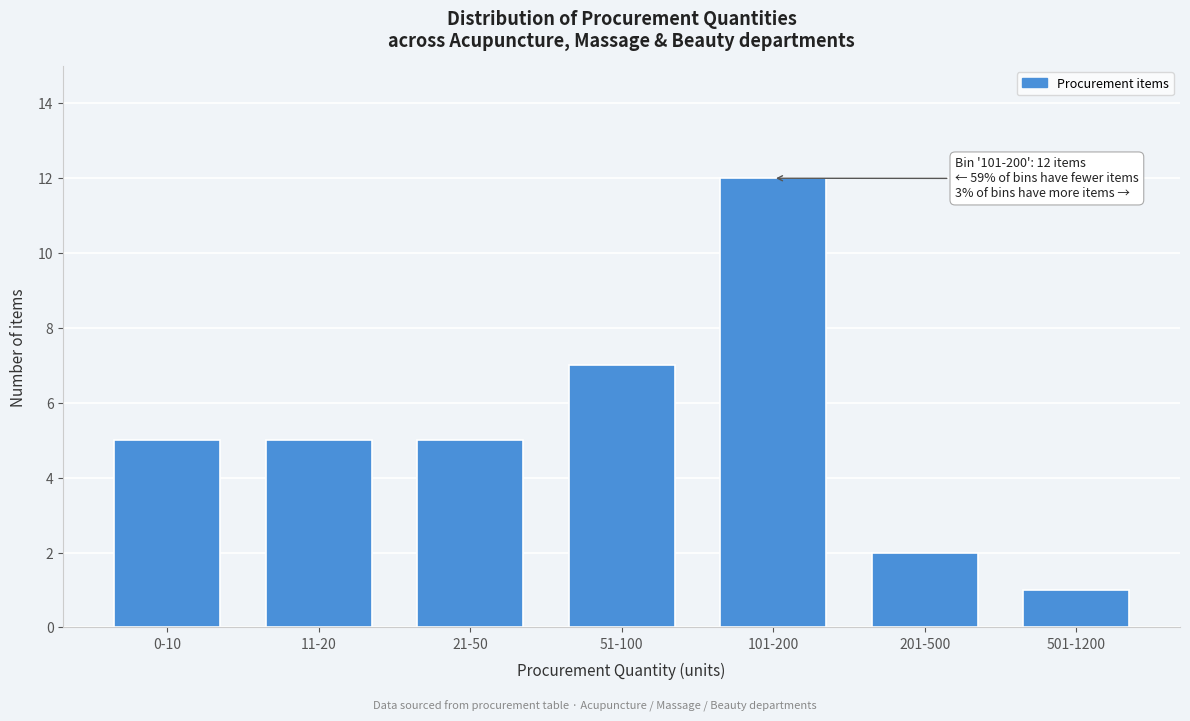

Reading left to right, what are all the values shown in this chart?

5	5	5	7	12	2	1